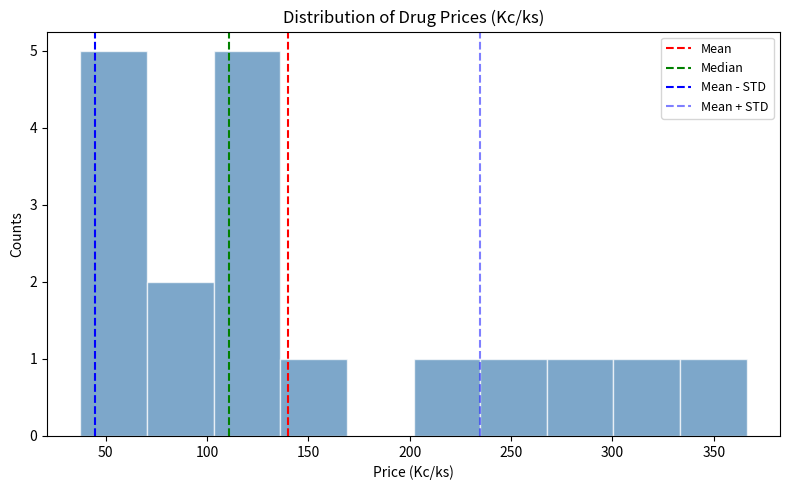

Reading left to right, transcribe this chart: for each bar, give the range it covers on the x-axis and its height. Neither the bar edges nor the heights are printed on the chart, so give them approximately, as read against the axes.

40 to 70: 5
70 to 105: 2
105 to 135: 5
135 to 170: 1
170 to 200: 0
200 to 235: 1
235 to 270: 1
270 to 300: 1
300 to 335: 1
335 to 365: 1